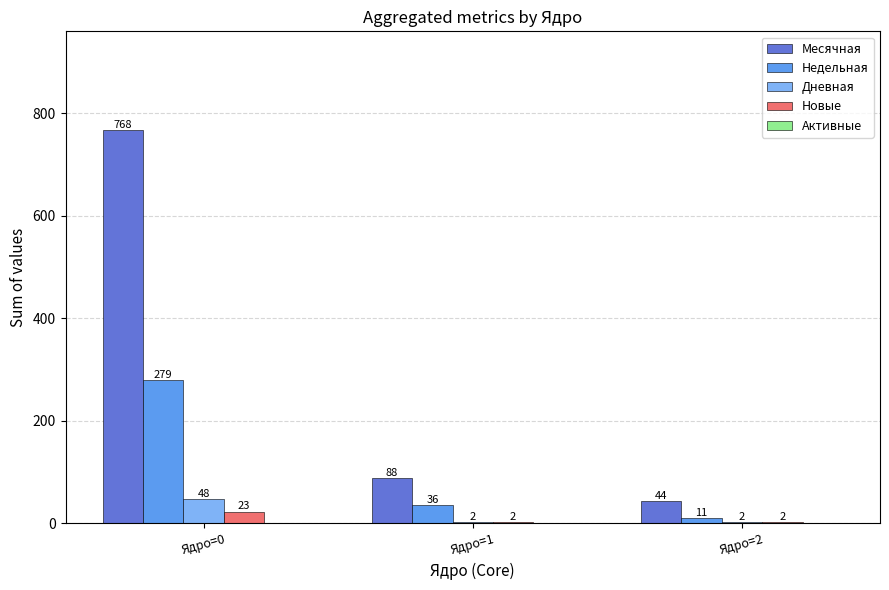

Which series has the largest range (max minus min)?

Месячная